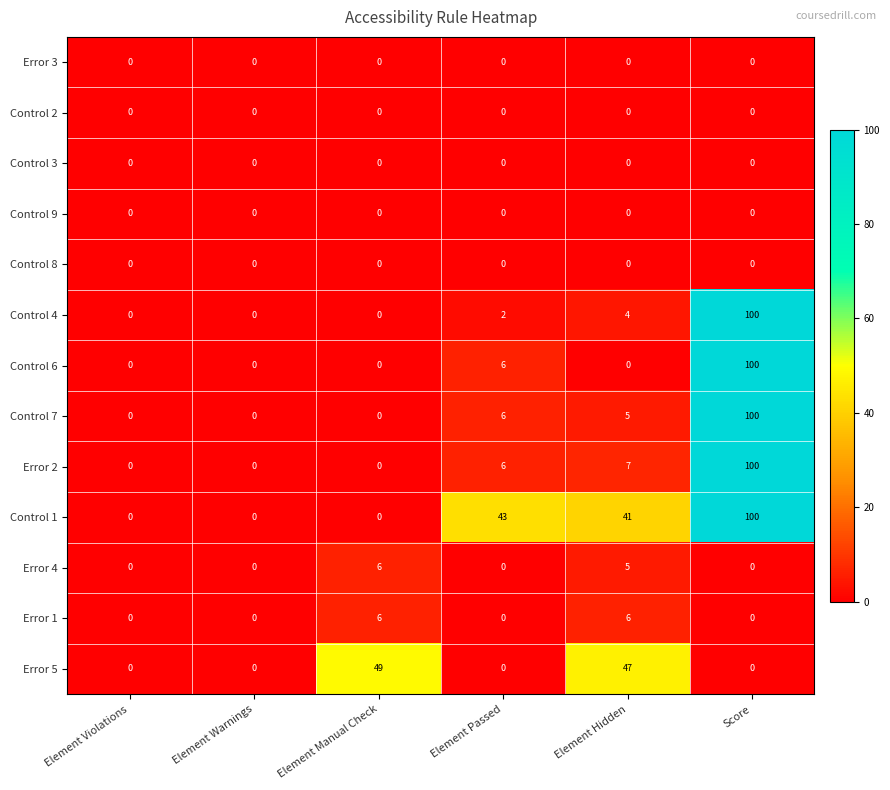

At which category is the sum across all series the highest?

Score